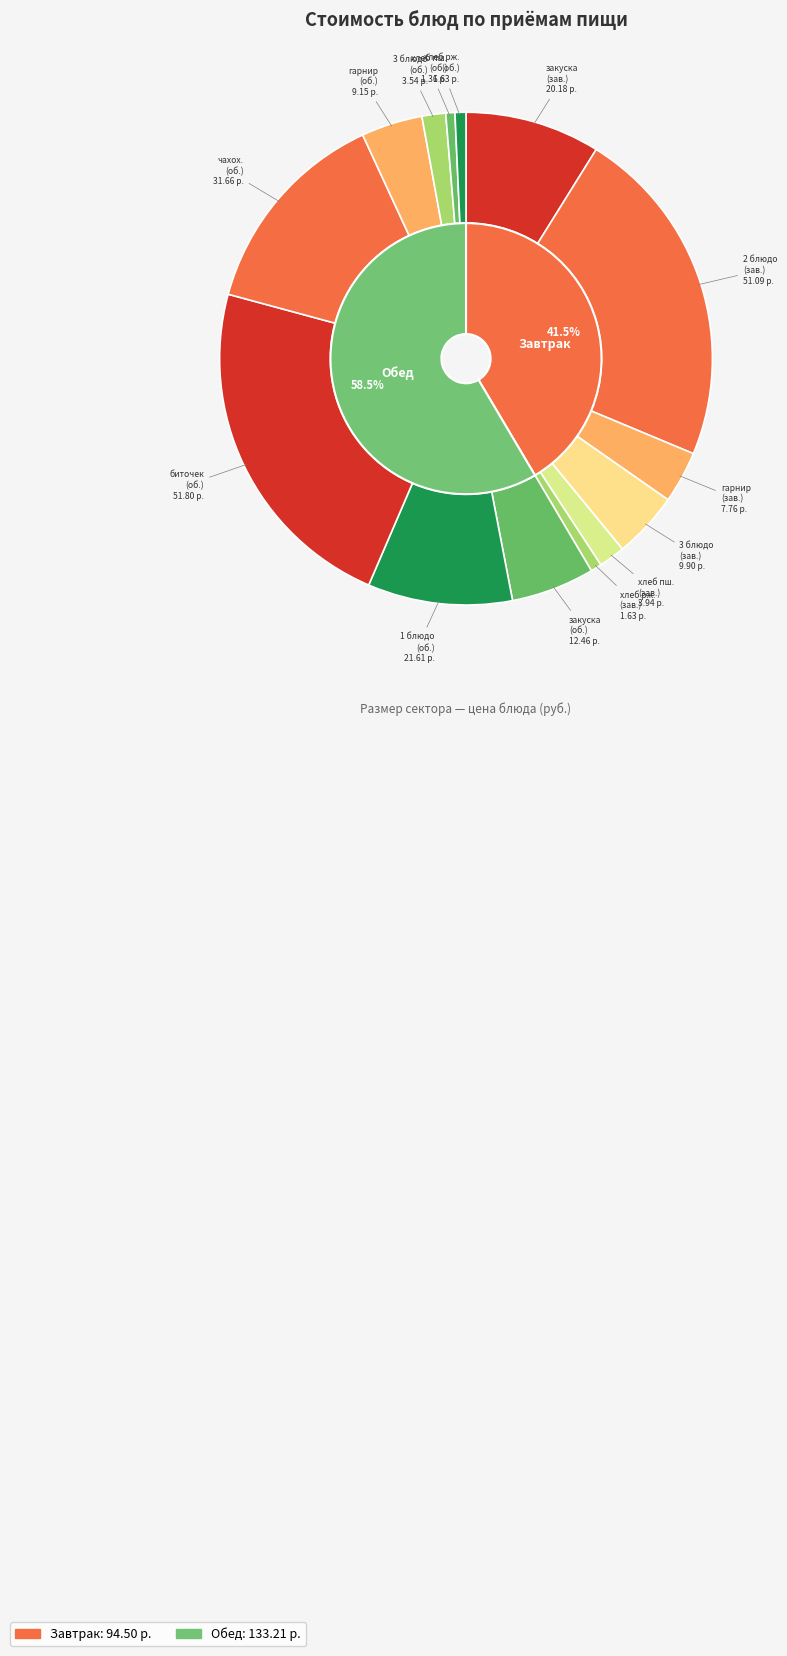

To the nearest percent, what percentage of the pie is закуска (обед)?

5%